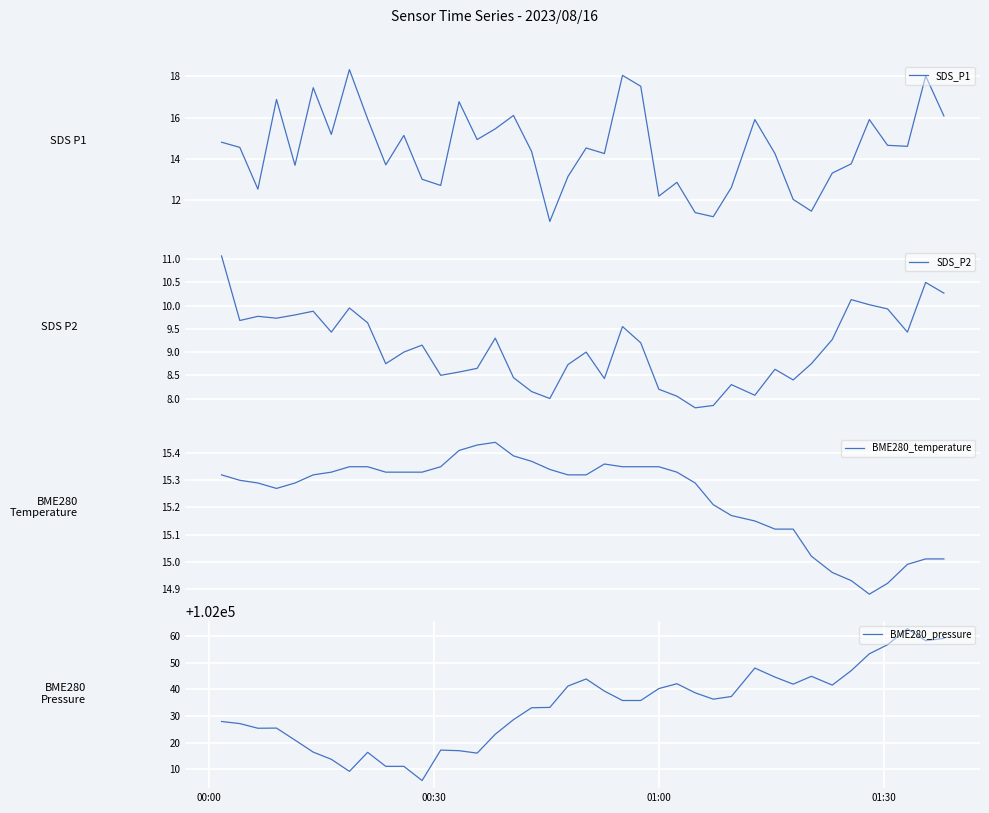

What is the lowest value of the BME280_pressure series?

102005.8